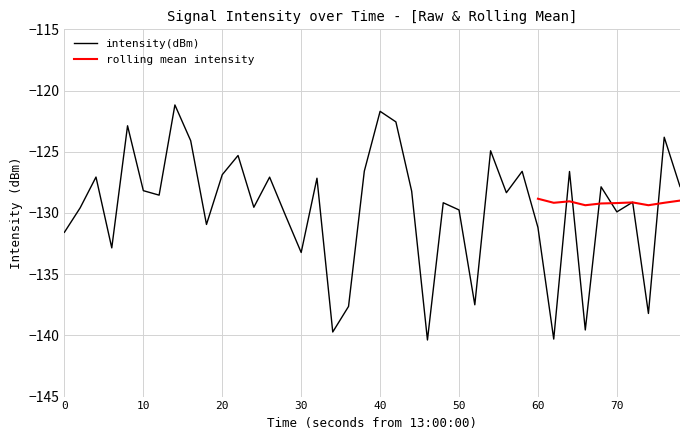

Does the chart have visible grid lines?

Yes